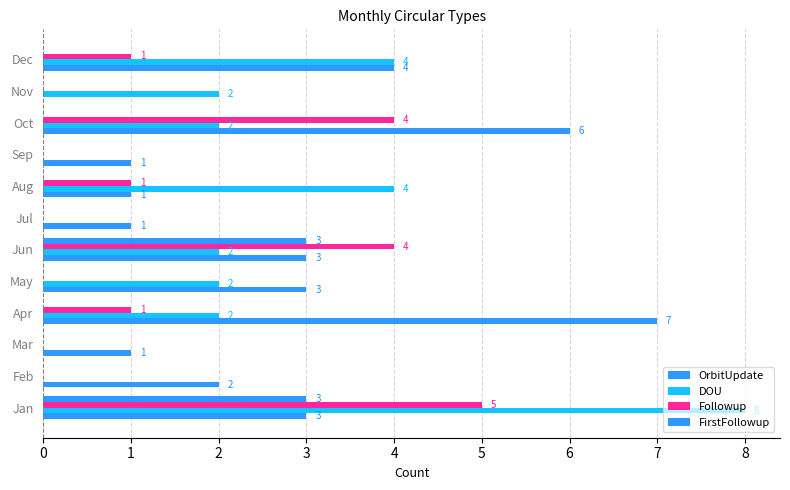

How many values in the FirstFollowup series exceed 0?

2